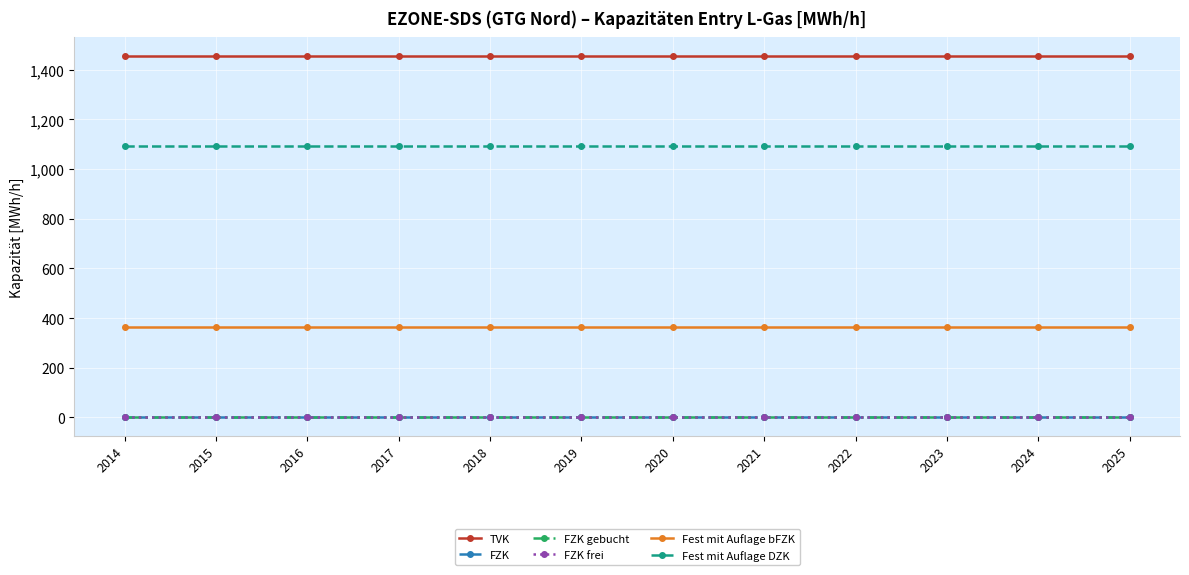

How many lines are shown in the chart?

6